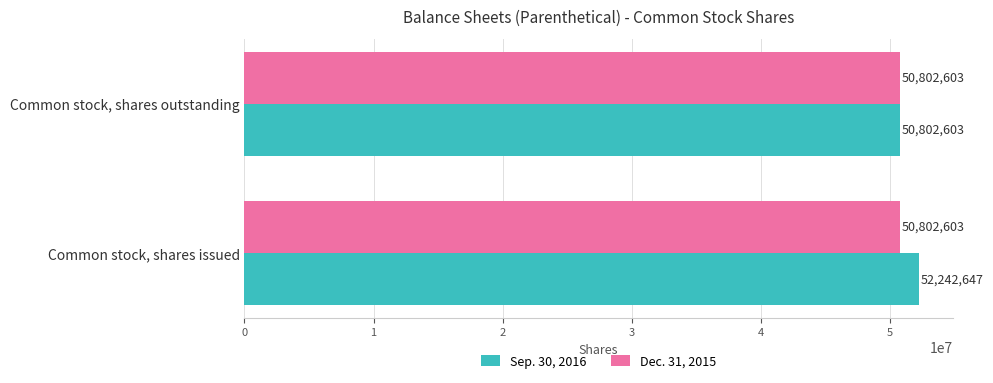

What is the approximate value of Sep. 30, 2016 at Common stock, shares issued, to the nearest 50?

52242650